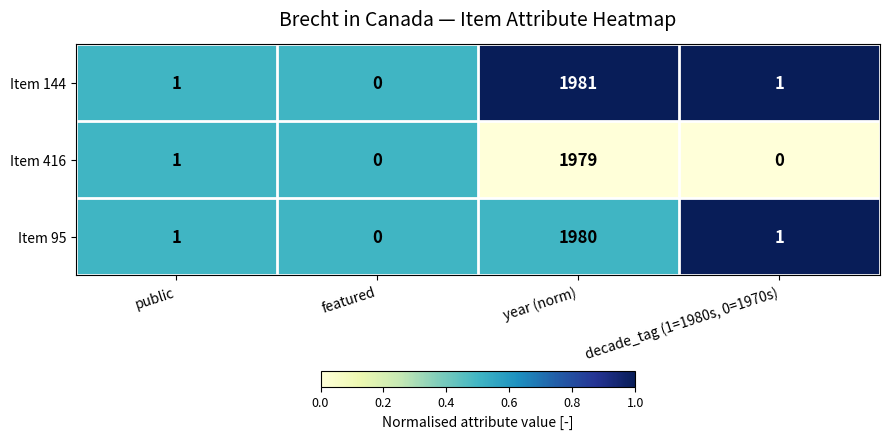

Which series has the largest total across all categories?

Item 144